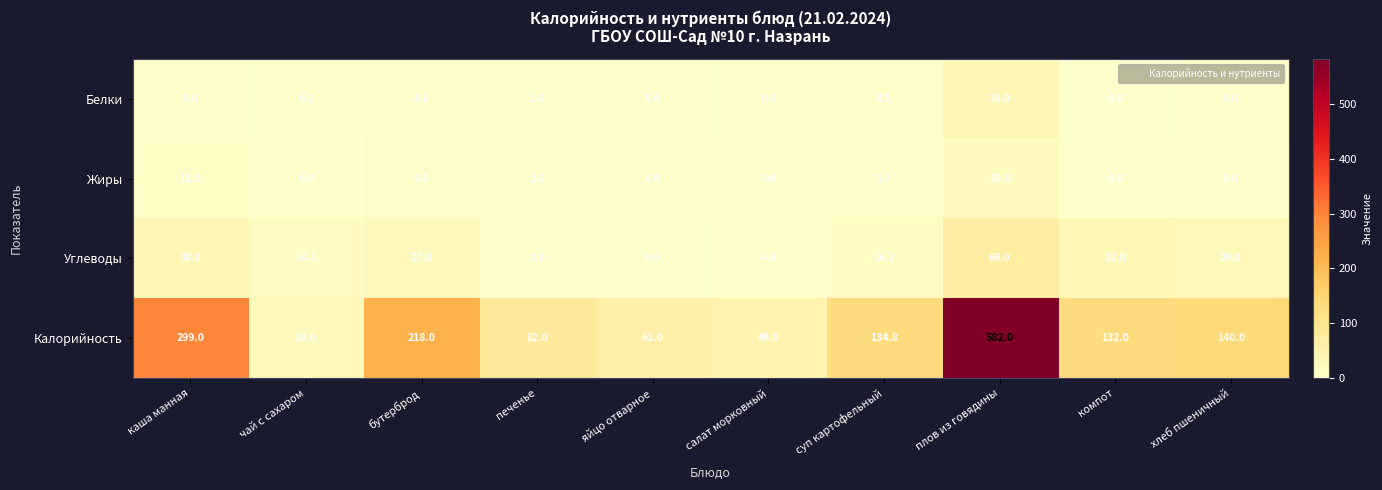

What is the sum of all Жиры values?

53.3